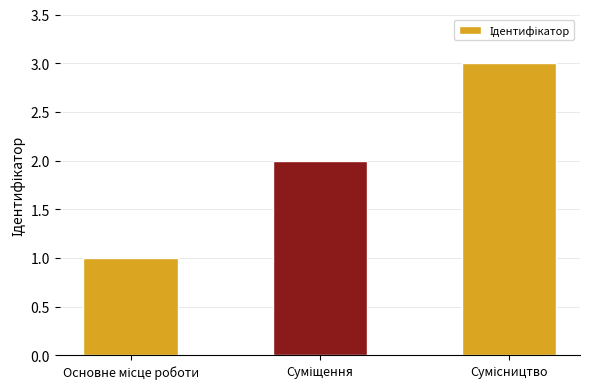

What is the greatest value displayed?

3